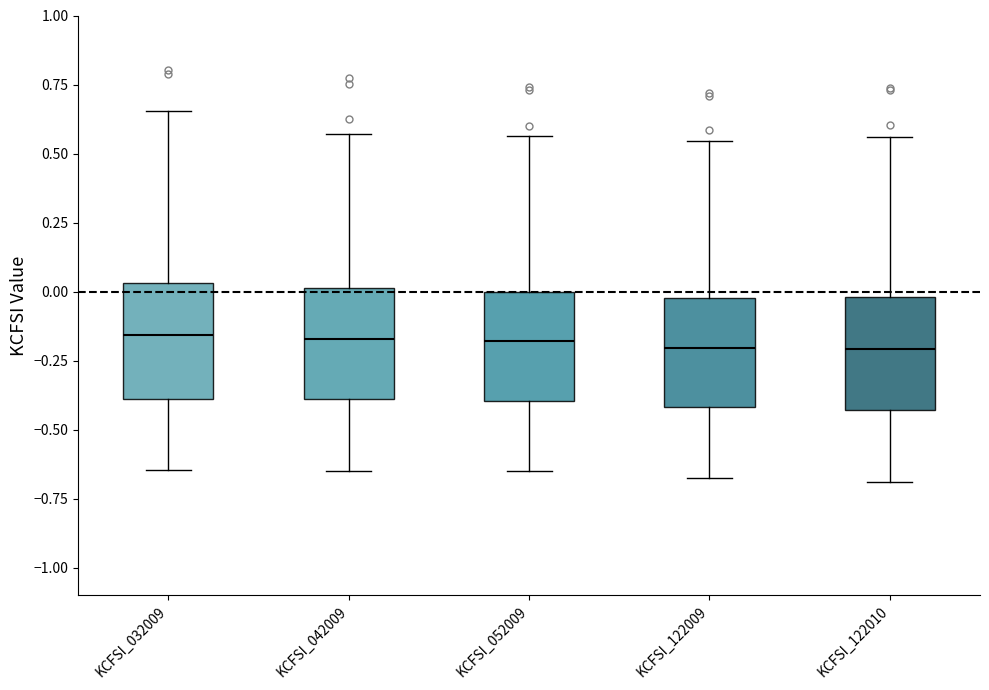

Reading left to right, transcribe this box plot: for each box, give where its median line is, the range the box spans, and where its two whiskers end, as read against the y-axis. The values are not printed on the chart, so give them approximately, as read against the axis.

KCFSI_032009: median -0.15, box -0.40 to 0.05, whiskers -0.65 to 0.65
KCFSI_042009: median -0.15, box -0.40 to 0.00, whiskers -0.65 to 0.55
KCFSI_052009: median -0.20, box -0.40 to 0.00, whiskers -0.65 to 0.55
KCFSI_122009: median -0.20, box -0.40 to 0.00, whiskers -0.70 to 0.55
KCFSI_122010: median -0.20, box -0.45 to 0.00, whiskers -0.70 to 0.55